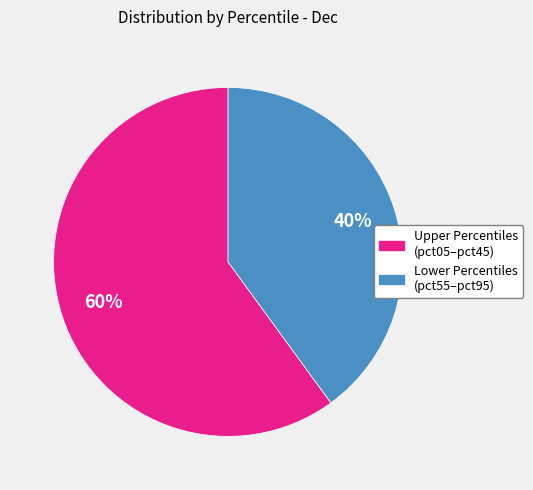

Is there a majority slice in this chart?

Yes